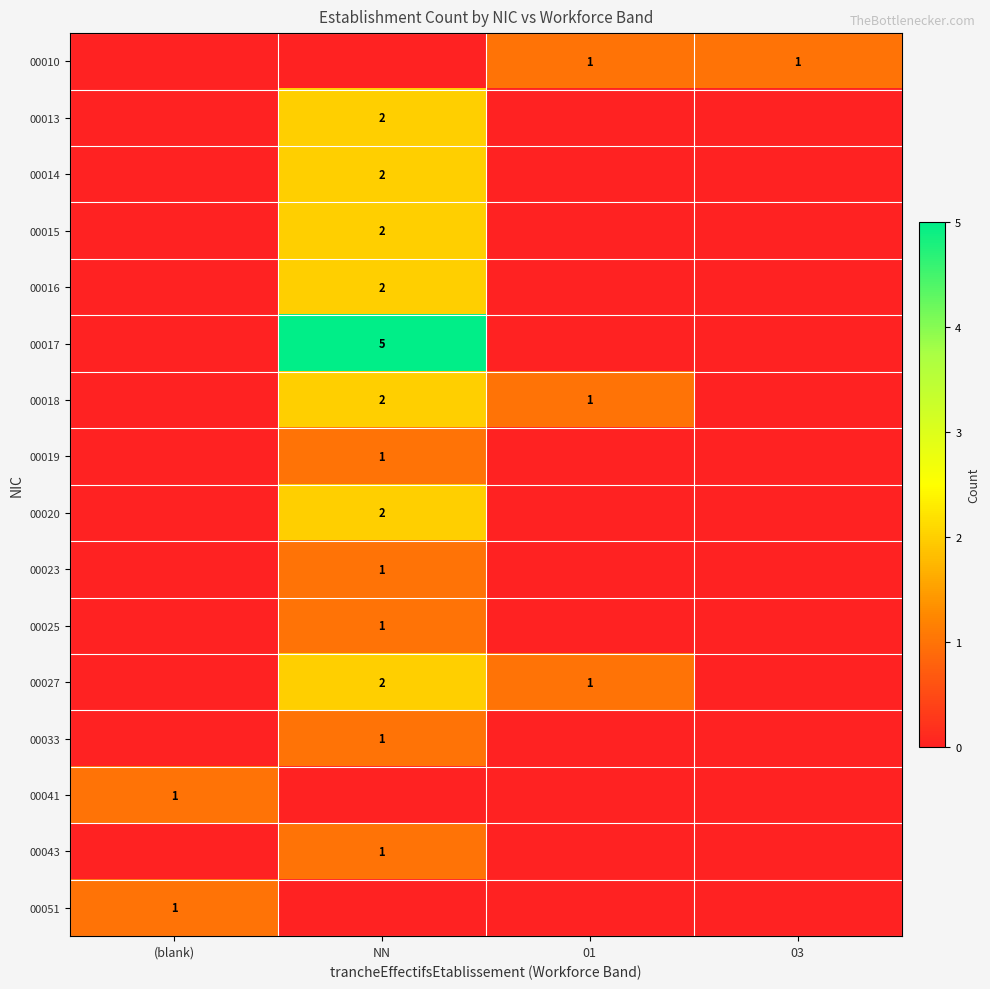

The value of 00010 at 01 is 2. True or false?

False